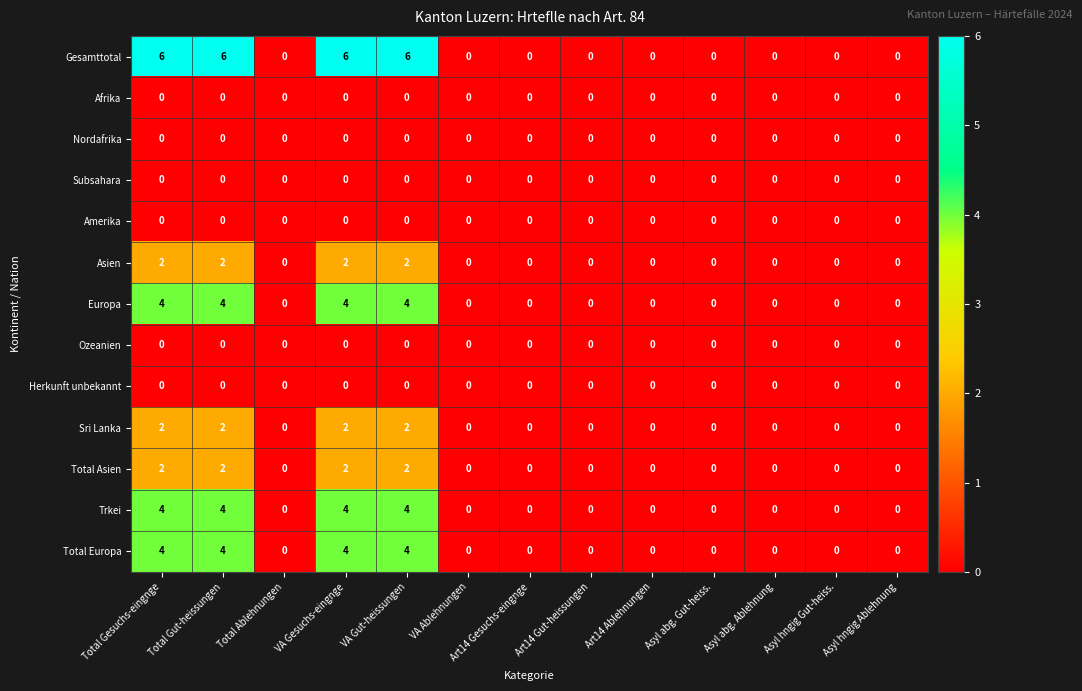

Count the number of categories in the chart.

13